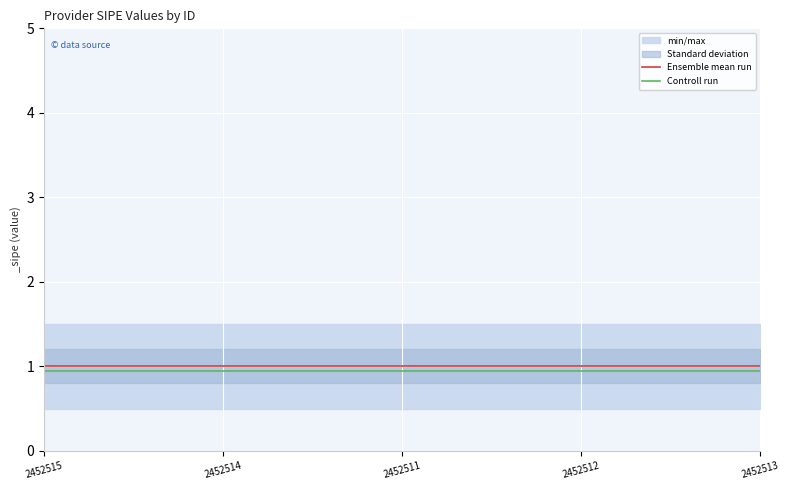

Which category has the lowest value in the Controll run series?

2452515